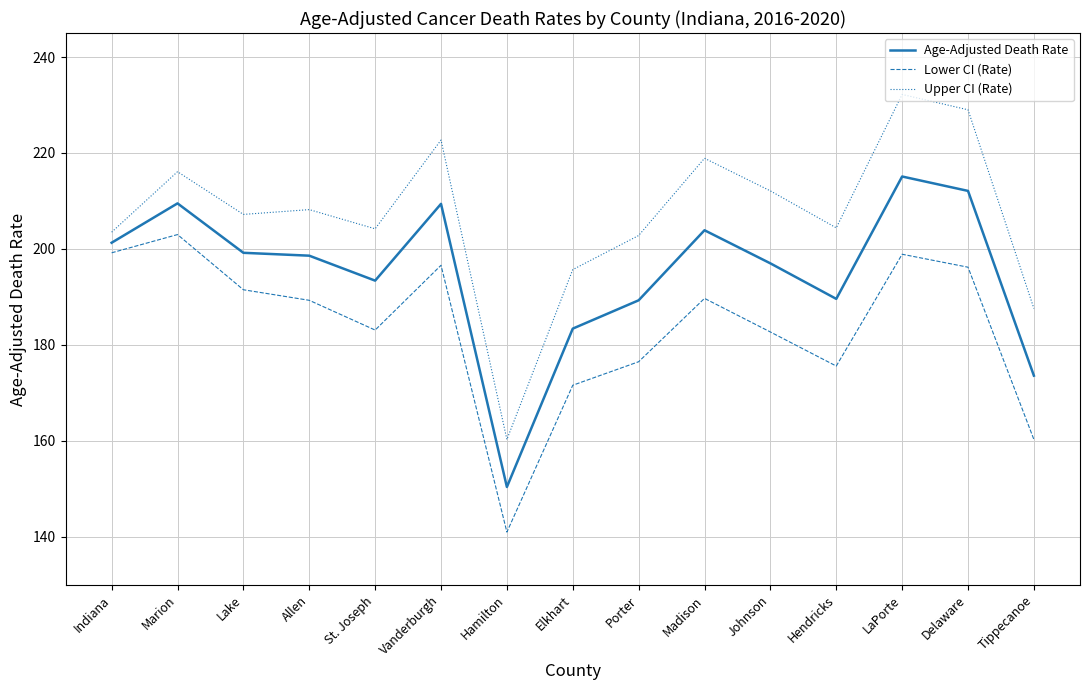

True or false: Upper CI (Rate) has more than 2 points higher than both neighbors.

True